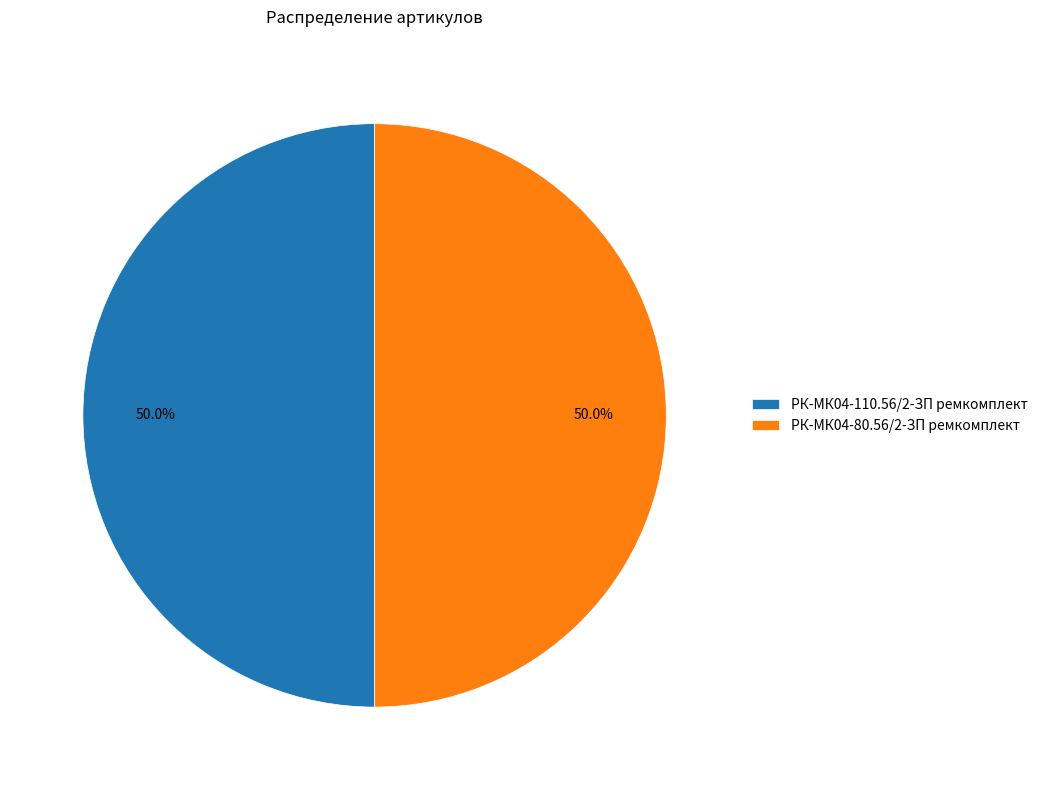

Count the number of slices in the pie.

2